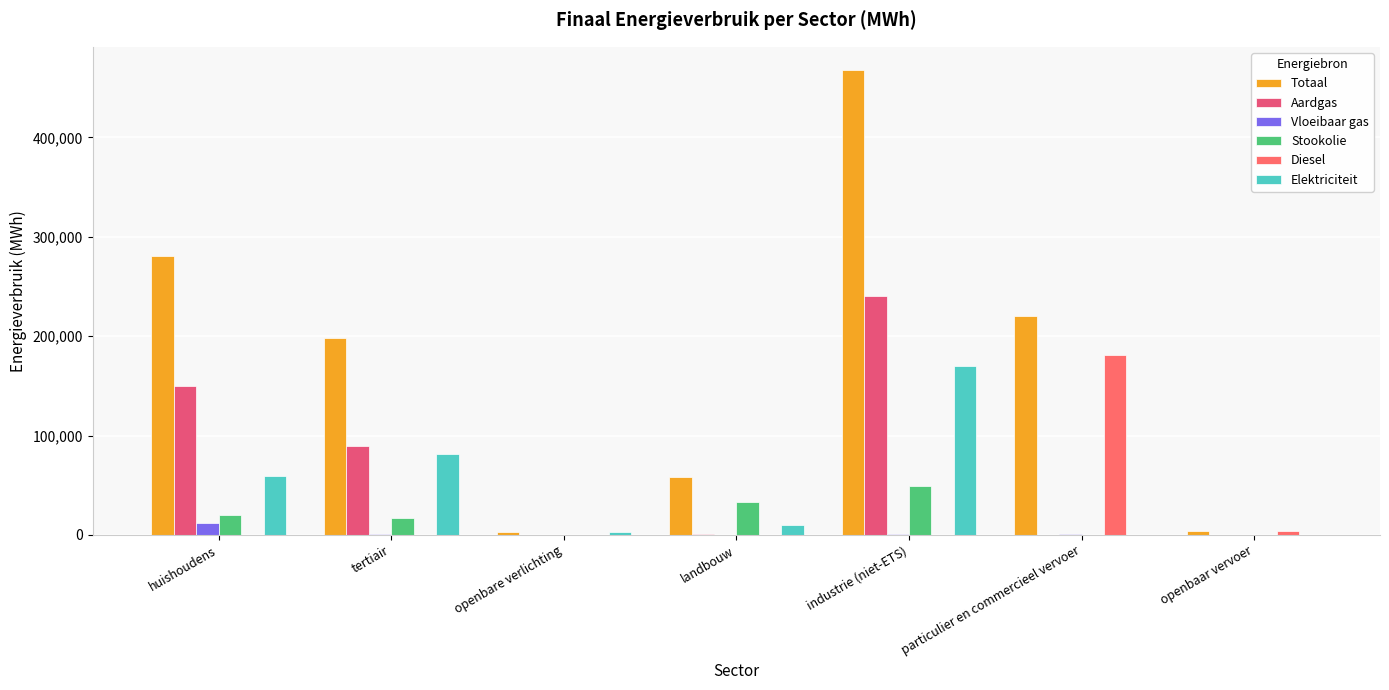

What are all the series names shown in the legend?

Totaal, Aardgas, Vloeibaar gas, Stookolie, Diesel, Elektriciteit